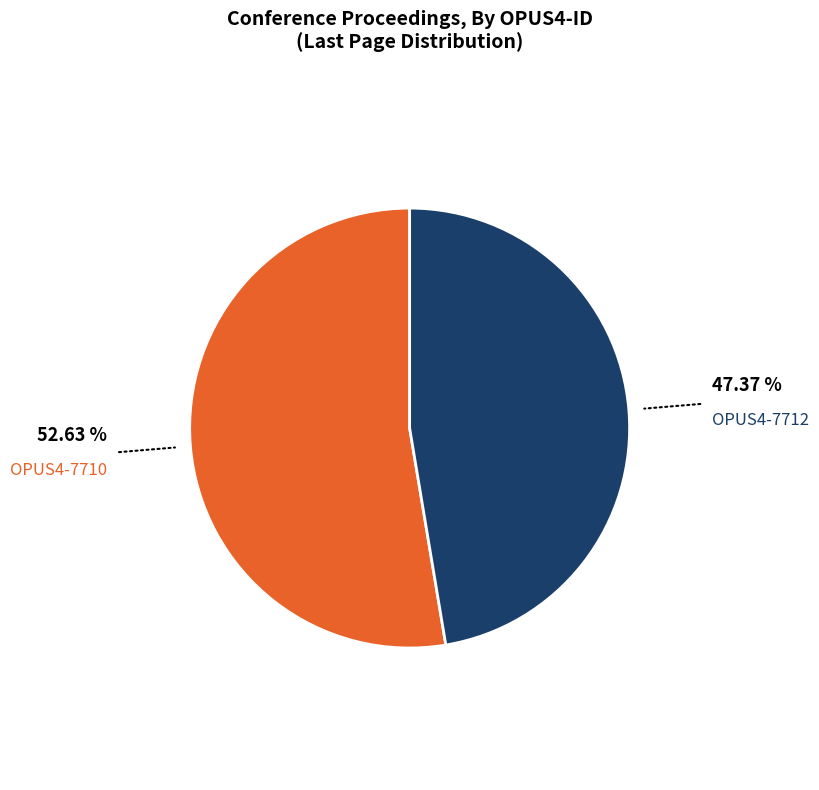

Does any single category account for the majority?

Yes